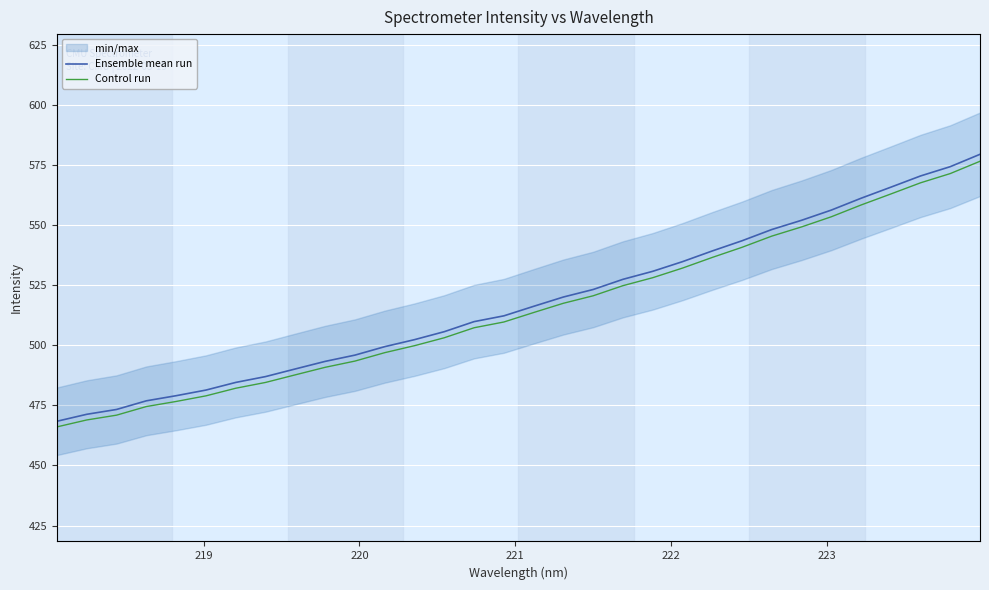

True or false: Control run and Ensemble mean run intersect in this chart.

False